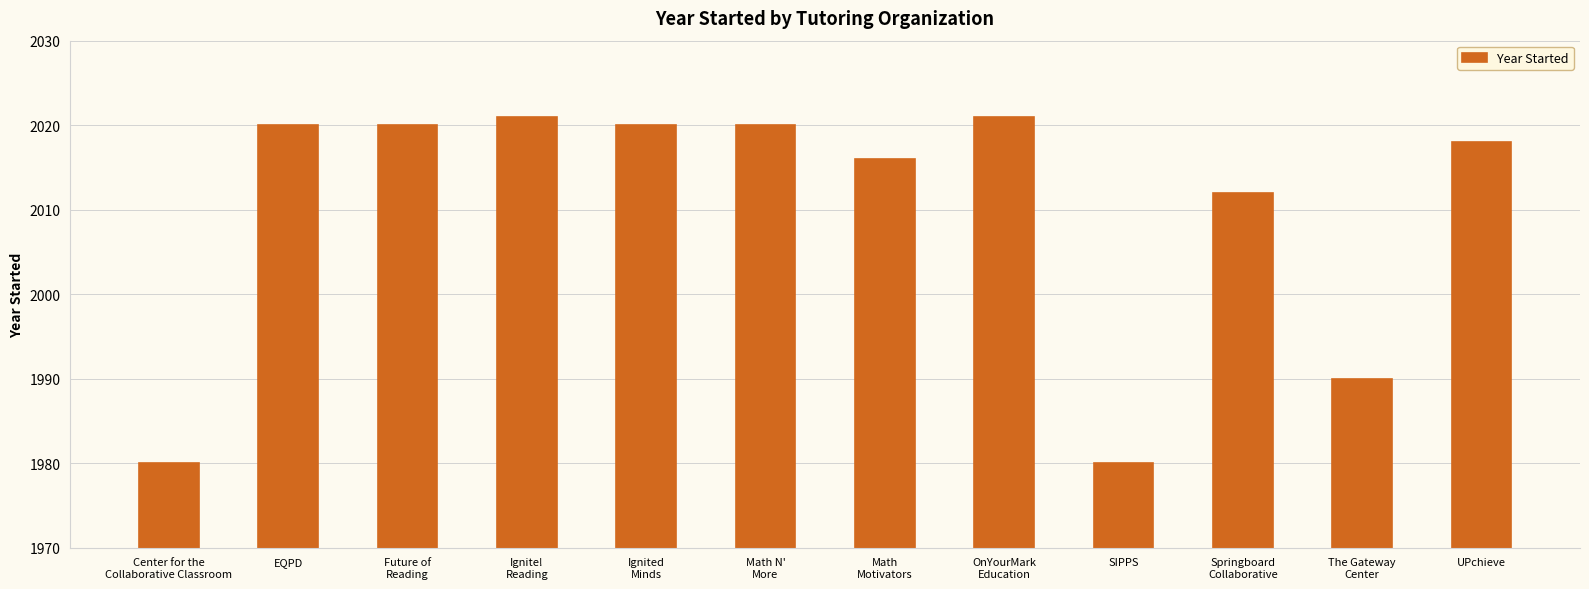

Is it true that the value at EQPD is 2020?

True